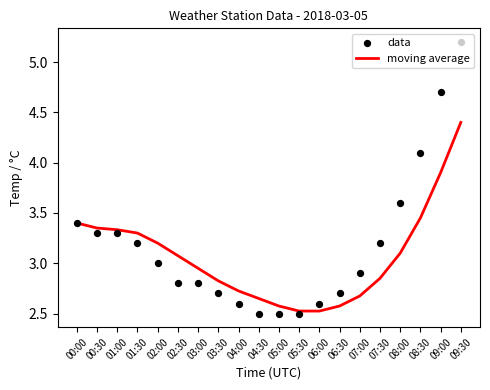

Which series has the widest spread of Y values?

data